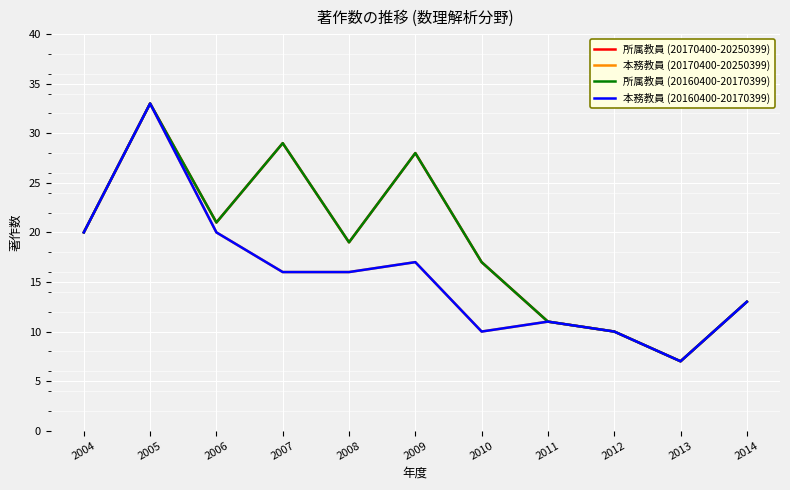

Does the chart have visible grid lines?

Yes